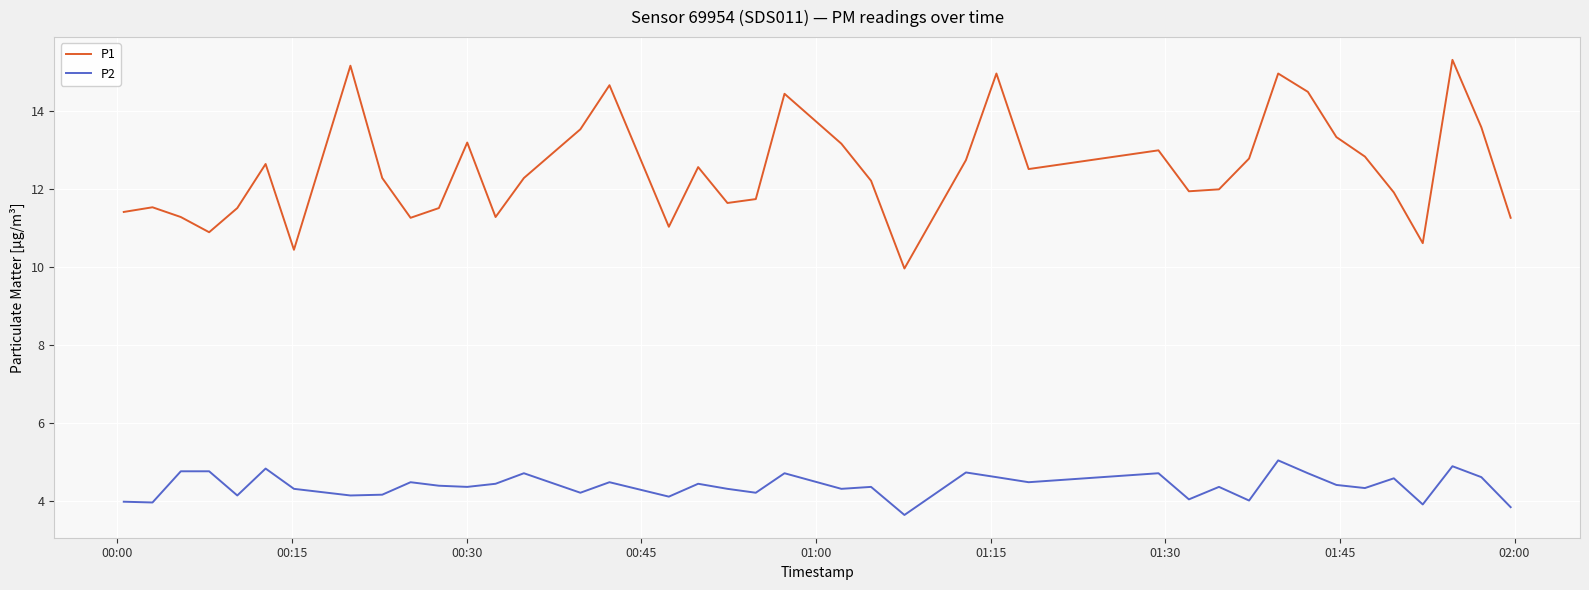

List the series in order of their overall mean, highest first.

P1, P2